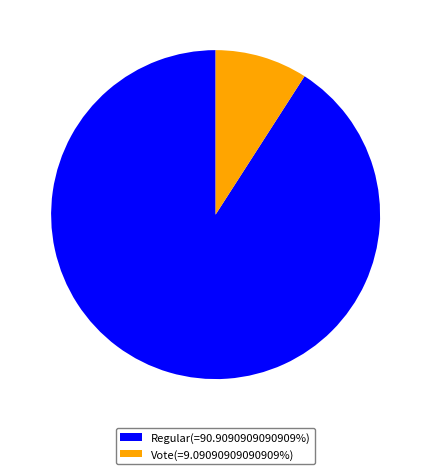

Which has a higher value, Vote or Regular?

Regular